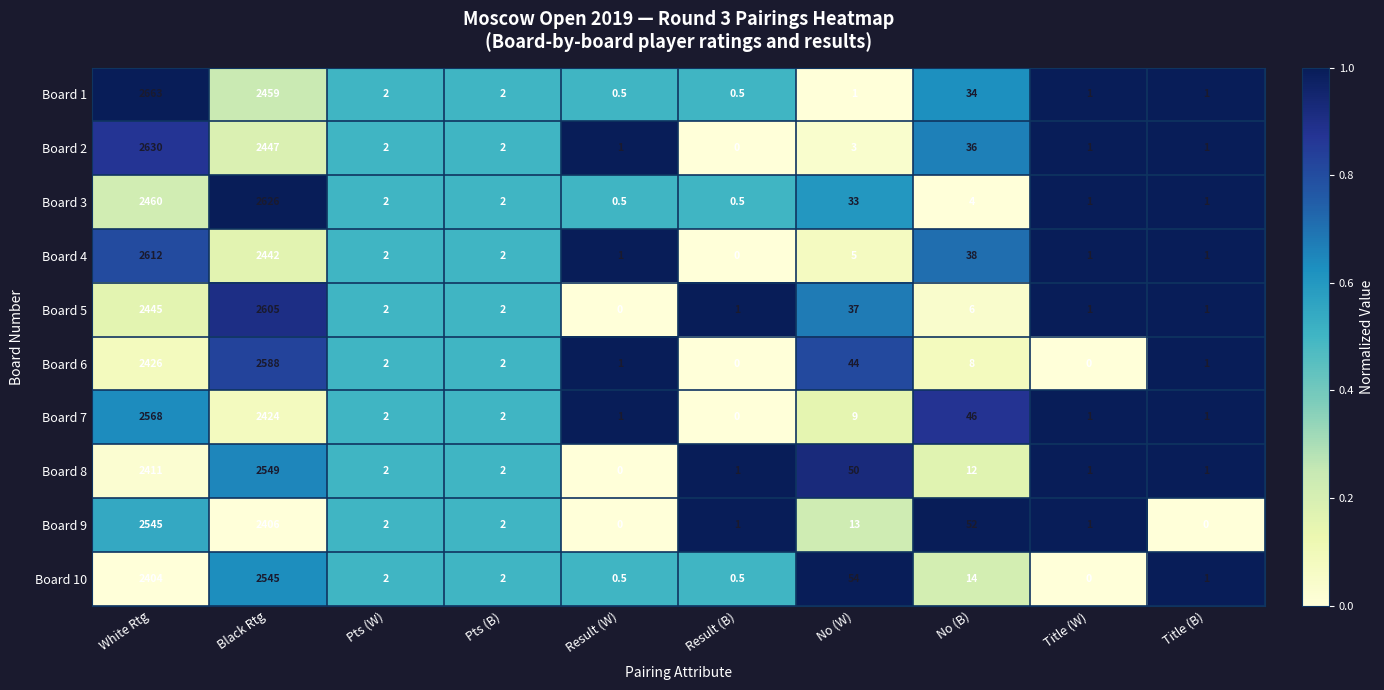

The value of Board 7 at Title (W) is 1.0. True or false?

True